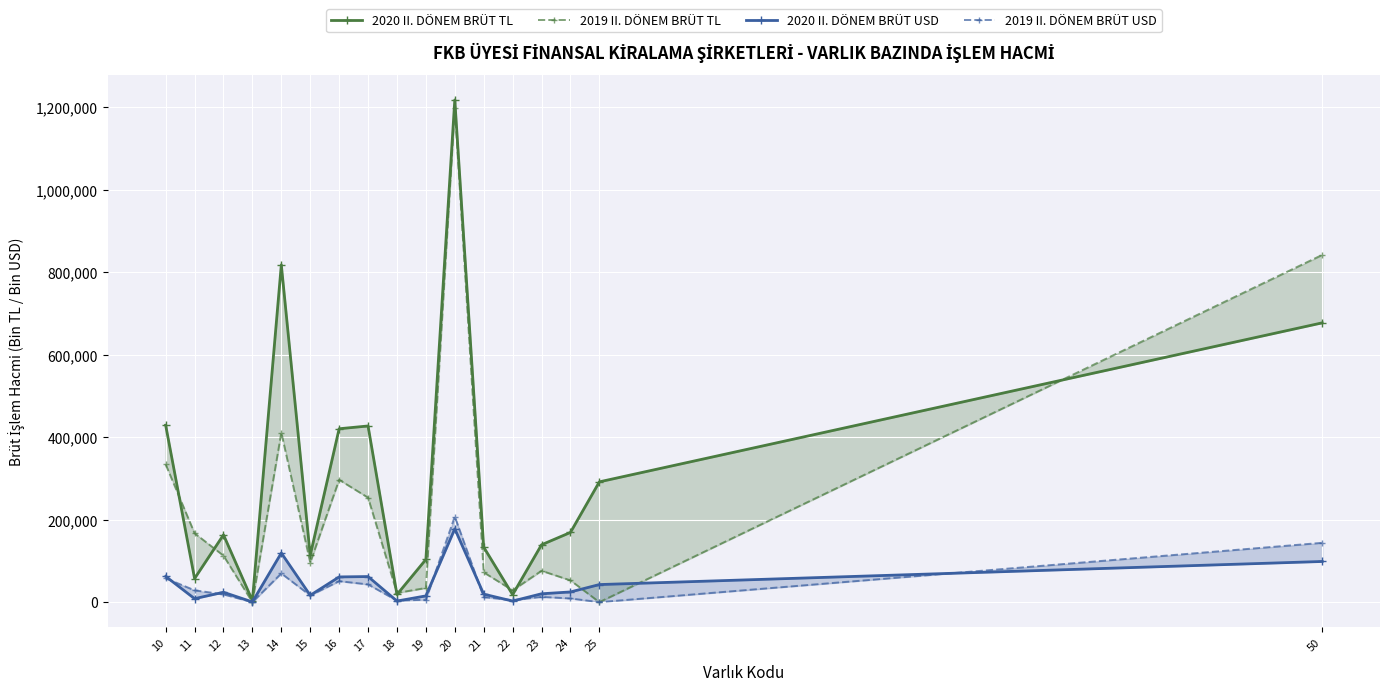

At how many categories does at least one series exceed 683827?

3